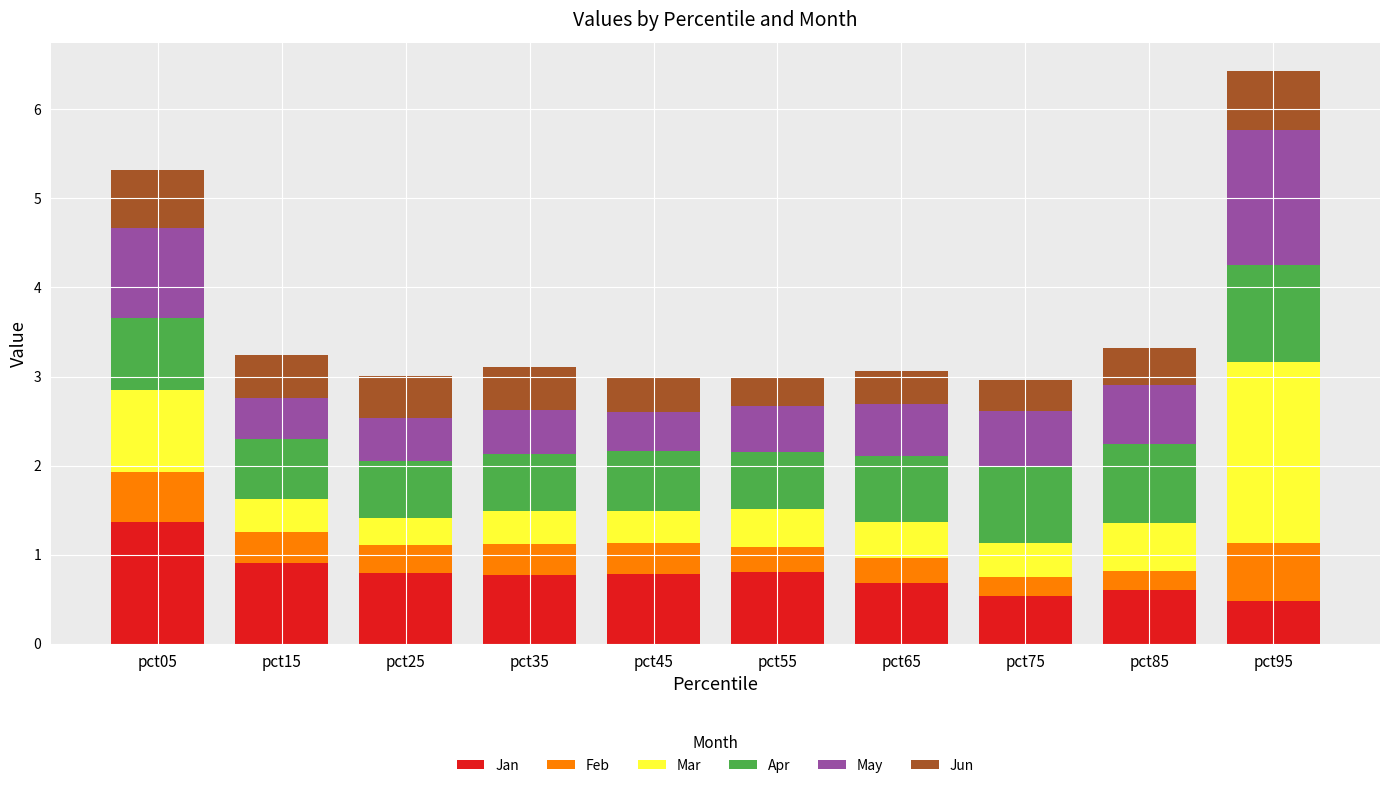

Read the Jan value at pct05.

1.4